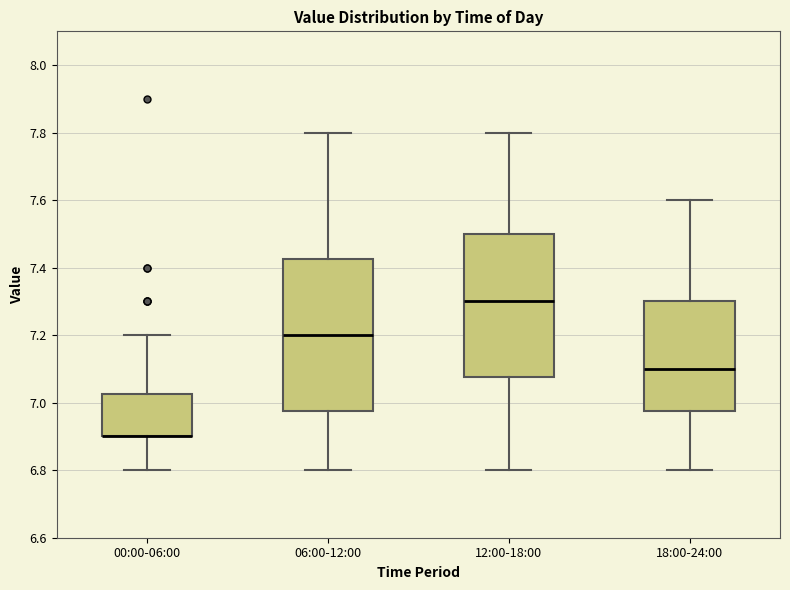

Where does the median line of the box for 18:00-24:00 sit on the y-axis? The values are not printed on the chart, so give them approximately, as read against the axis.

7.10